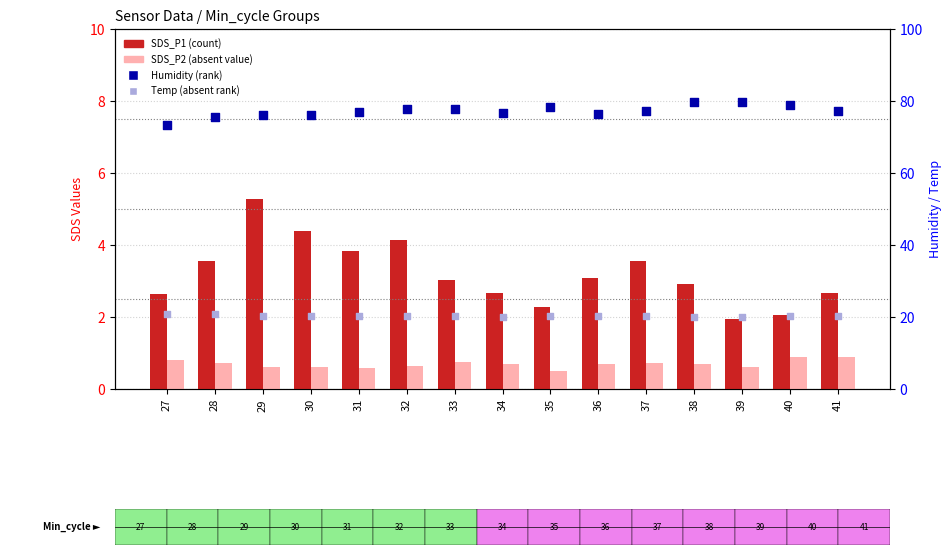

Which series has the largest total across all categories?

Humidity